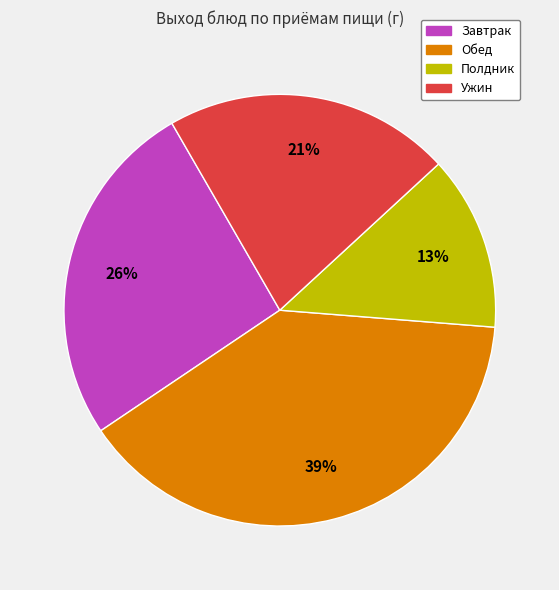

Is there any slice that represents more than half of the pie?

No